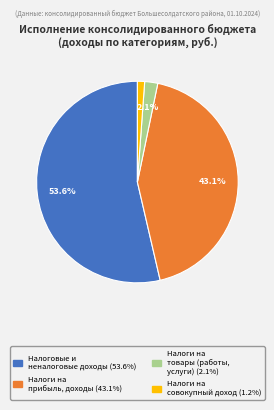

To the nearest percent, what percentage of the pie is Налоги на прибыль, доходы?

43%